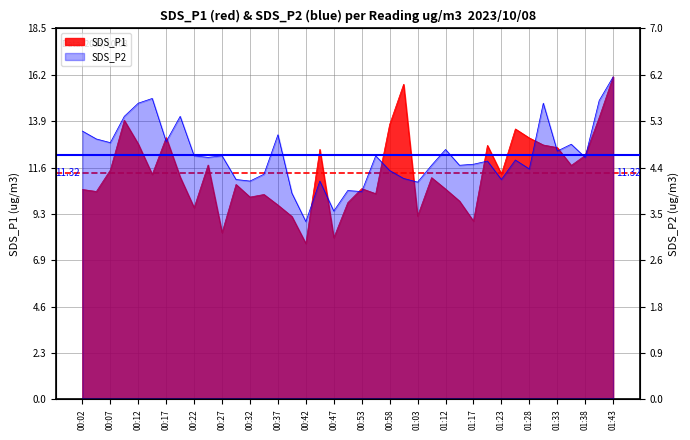

Reading left to right, transcribe all the data shown in this chart.

SDS_P1: 10.5	10.4	11.4	13.9	12.8	11.2	13.1	11.1	9.6	11.7	8.3	10.7	10.1	10.2	9.7	9.1	7.8	12.5	8.1	9.8	10.5	10.3	13.7	15.7	9.2	11.1	10.5	9.9	8.9	12.7	11.2	13.5	13.1	12.7	12.6	11.7	12.2	14.1	16.1
SDS_P2: 5.1	5.0	4.9	5.4	5.6	5.7	4.9	5.4	4.6	4.6	4.6	4.2	4.2	4.3	5.0	3.9	3.4	4.2	3.6	4.0	4.0	4.6	4.3	4.2	4.1	4.5	4.8	4.5	4.5	4.5	4.2	4.5	4.4	5.6	4.7	4.8	4.6	5.7	6.1